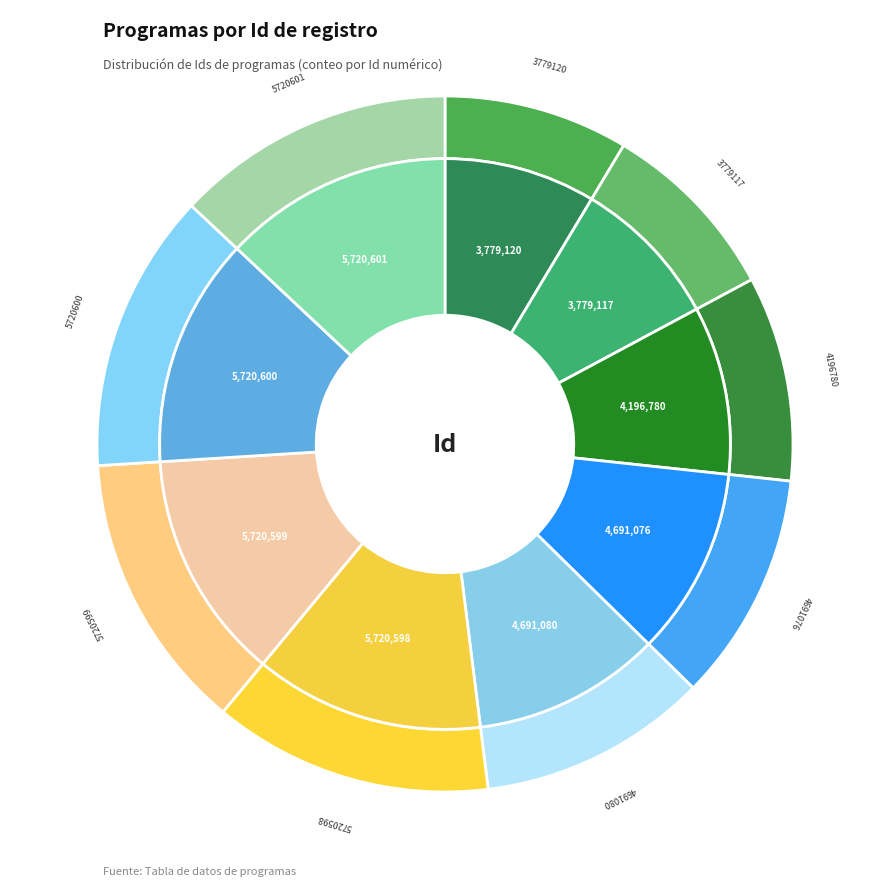

How many slices are in this pie chart?

9